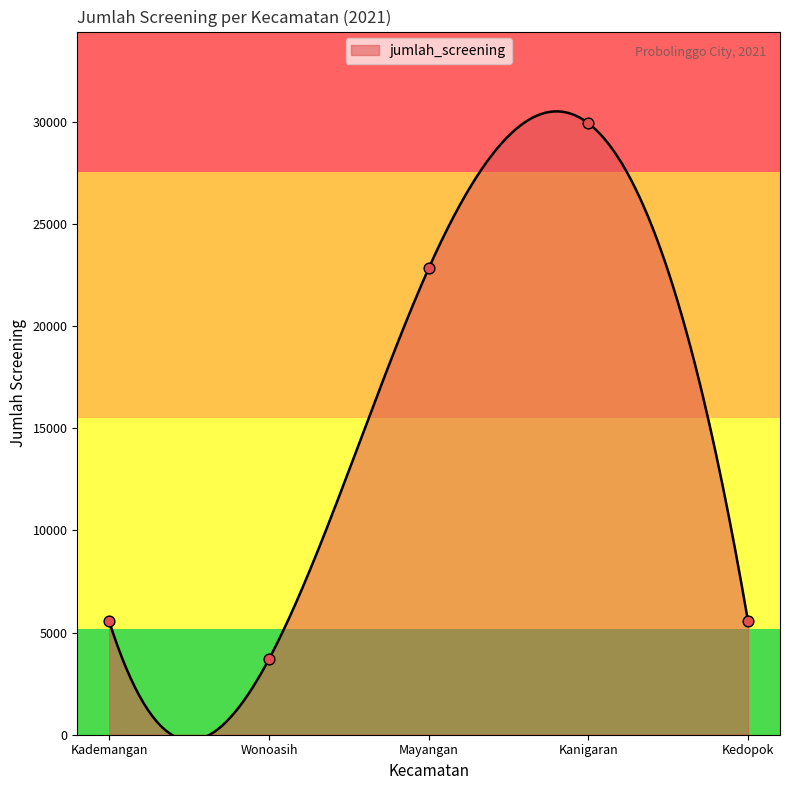

What is the change in value from Kademangan to Wonoasih?

-1845